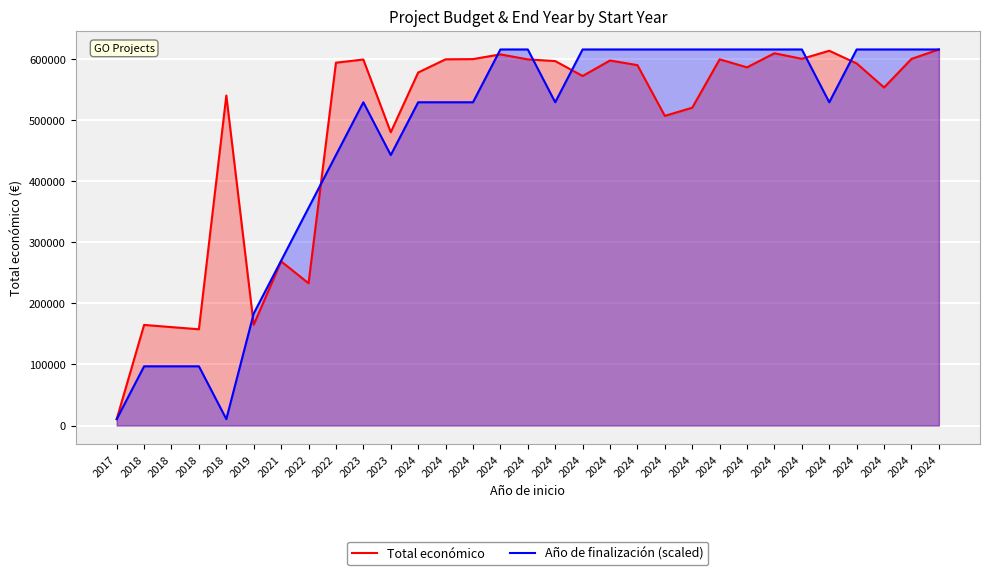

Where does the Total económico series first go above 589731?

2022